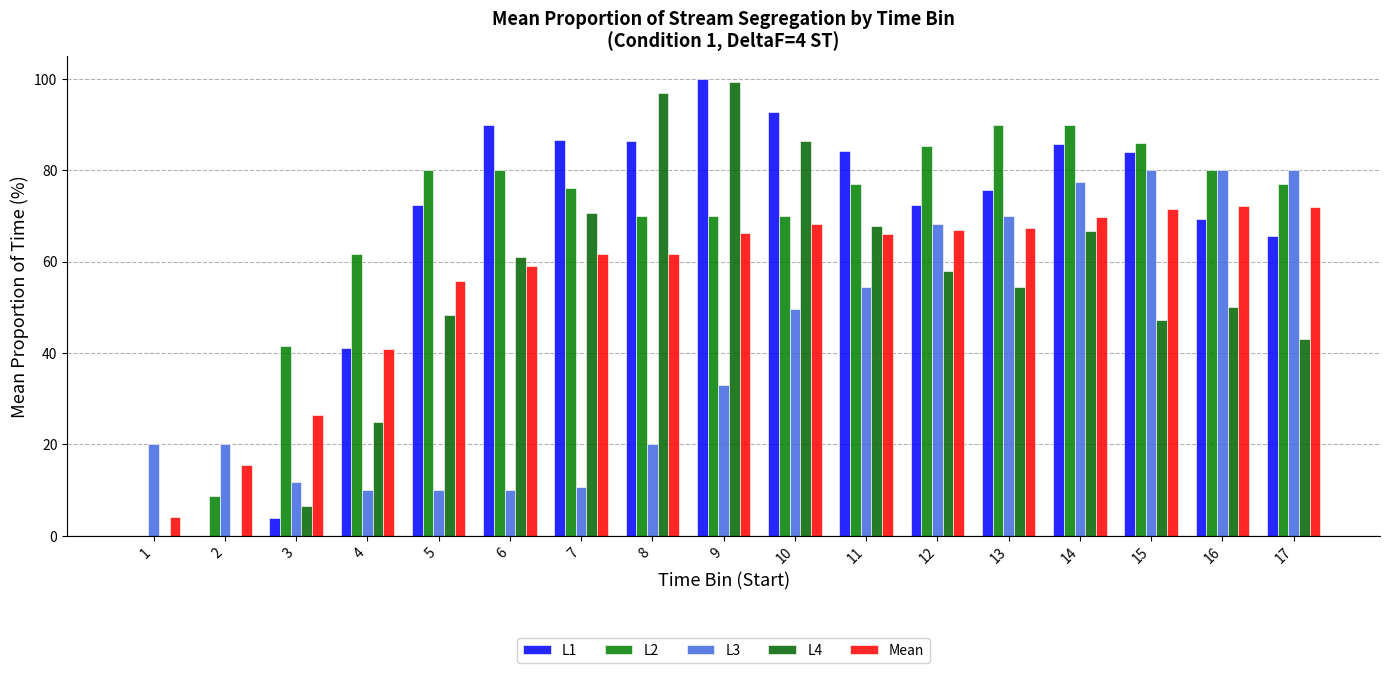

Which series has the widest spread of values?

L1